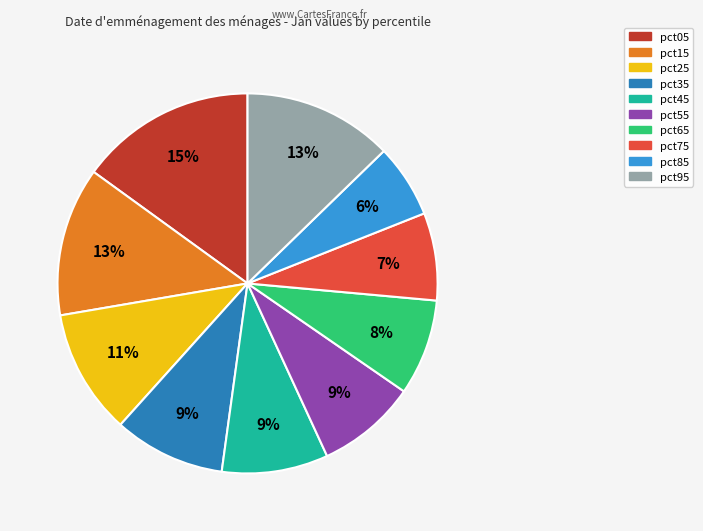

Do pct55 and pct15 together represent more than half of the pie?

No